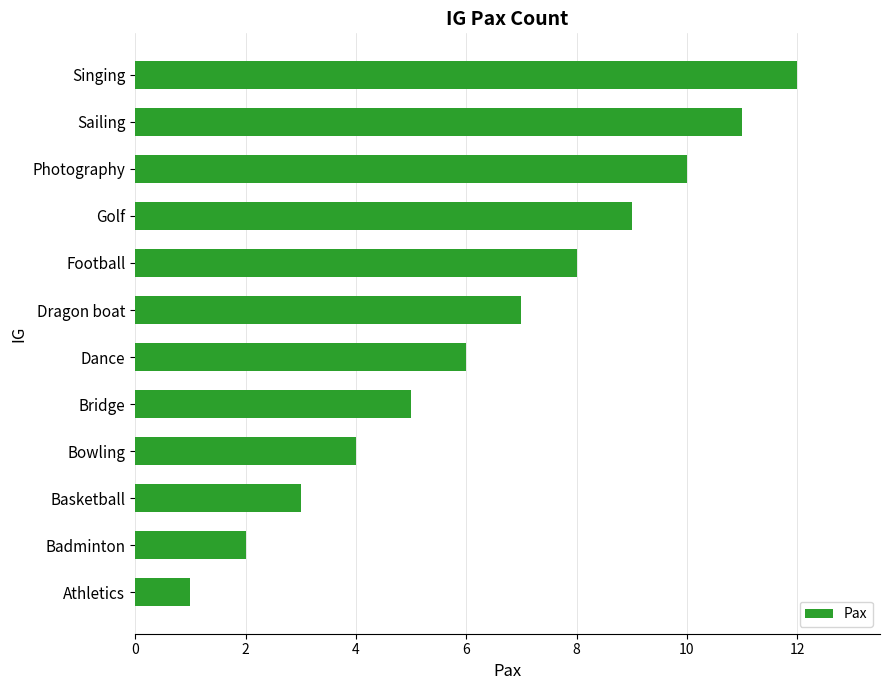

Which label corresponds to the largest value in the chart?

Singing